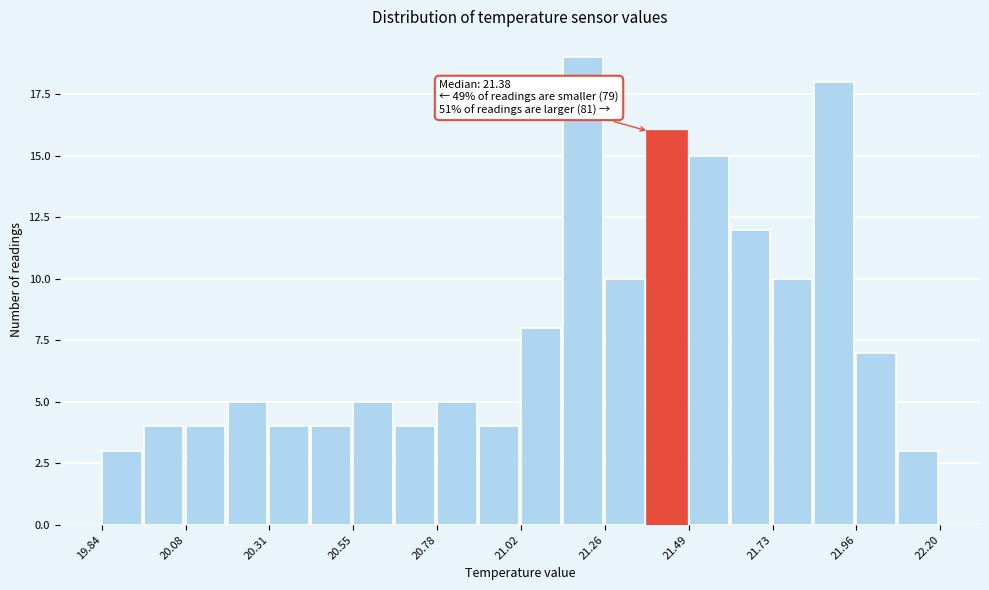

Around what value on the x-axis is the tallest bar? Give the approximate position of its centre, as read against the axis.

21.20